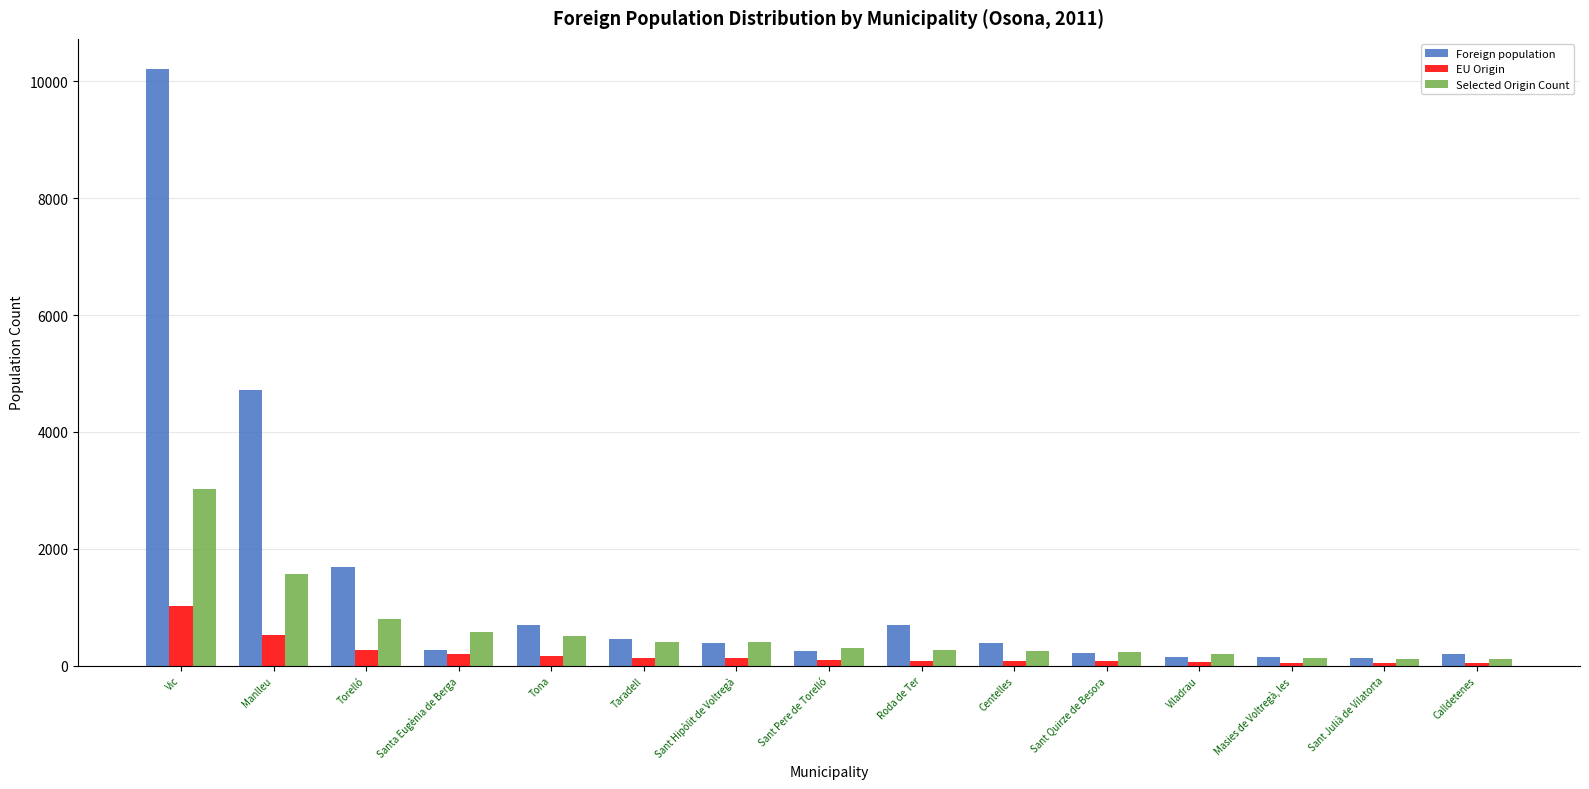

Read the EU Origin value at Santa Eugènia de Berga, to the nearest 10.

190